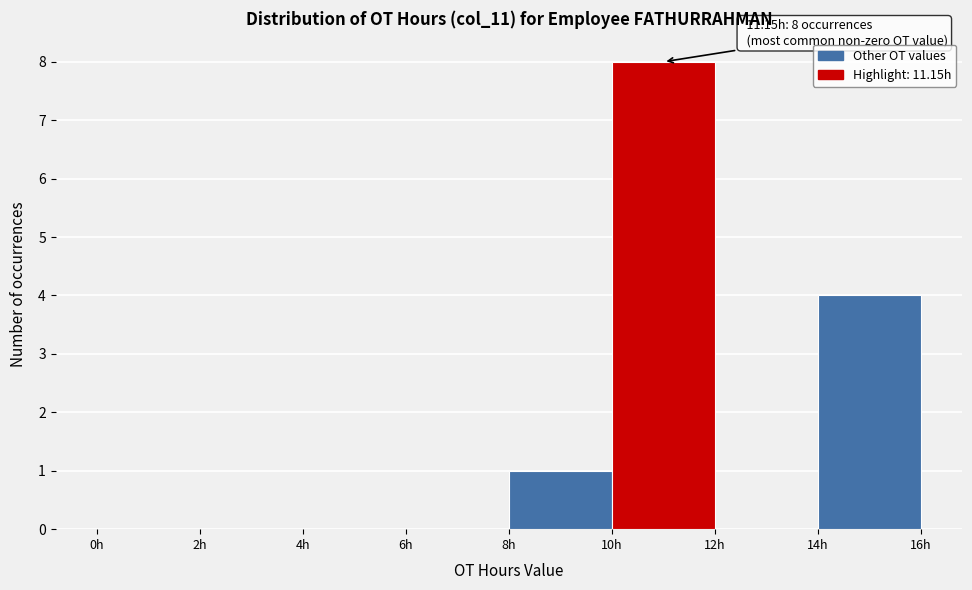

Which range on the x-axis has the tallest bar?

10 to 12